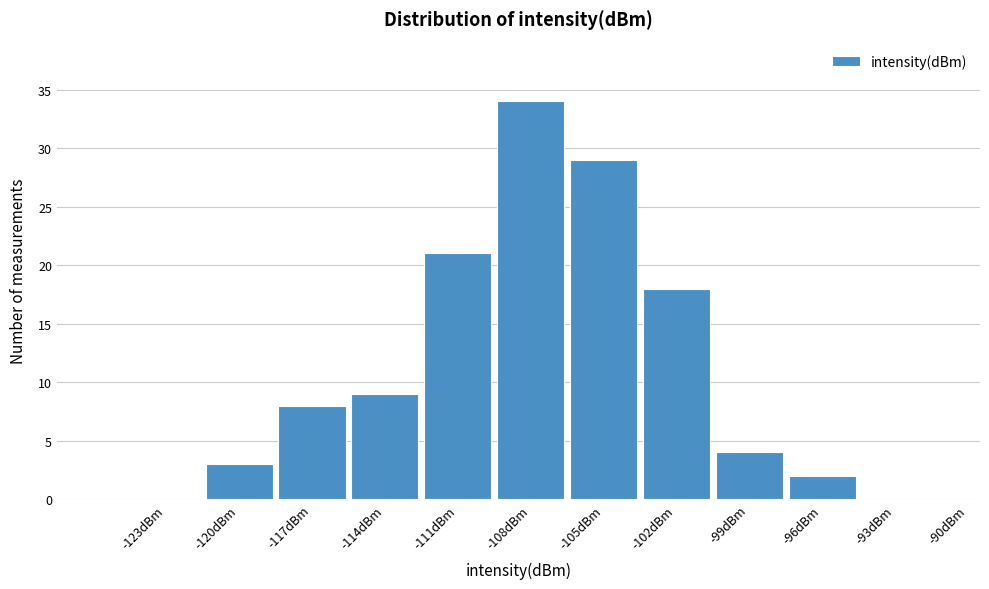

Reading left to right, what are all the values shown in this chart?

-123dBm=0	-120dBm=3	-117dBm=8	-114dBm=9	-111dBm=21	-108dBm=34	-105dBm=29	-102dBm=18	-99dBm=4	-96dBm=2	-93dBm=0	-90dBm=0